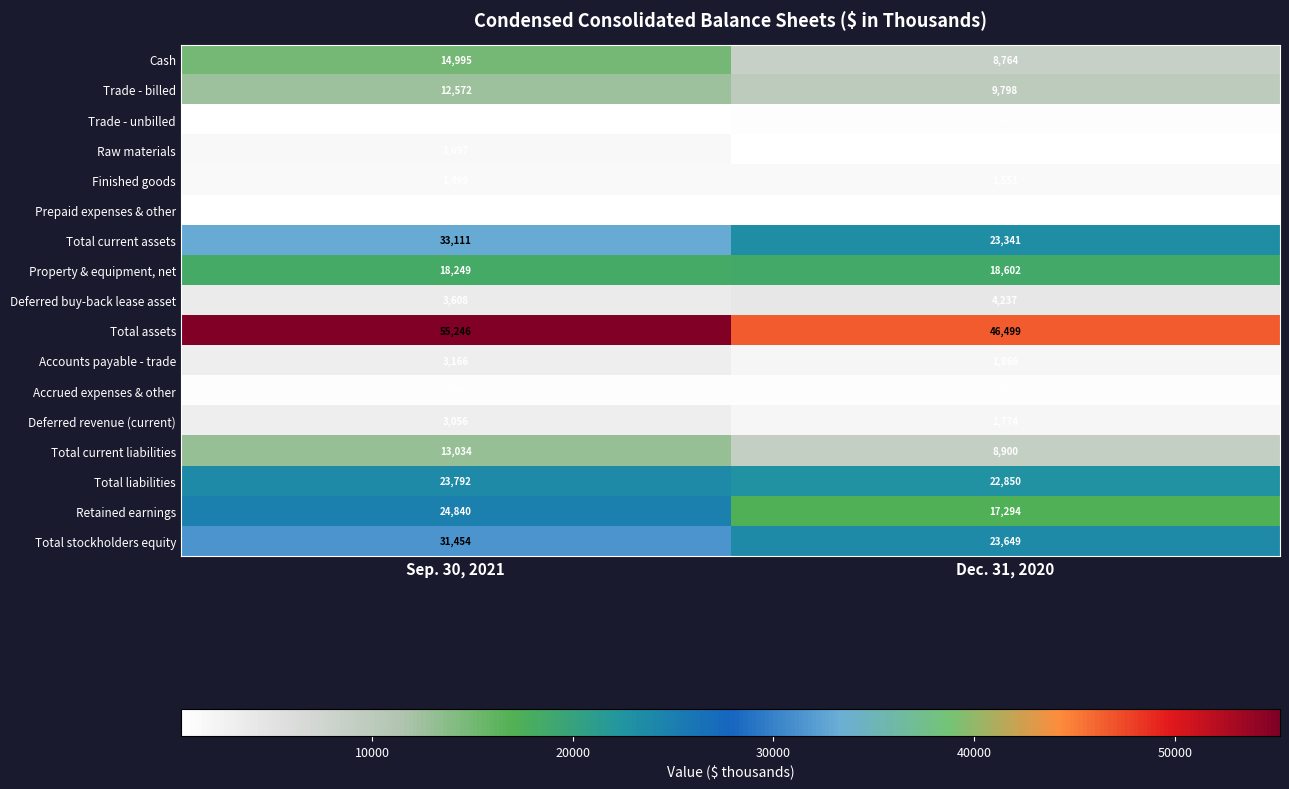

What is the greatest value displayed?

55246